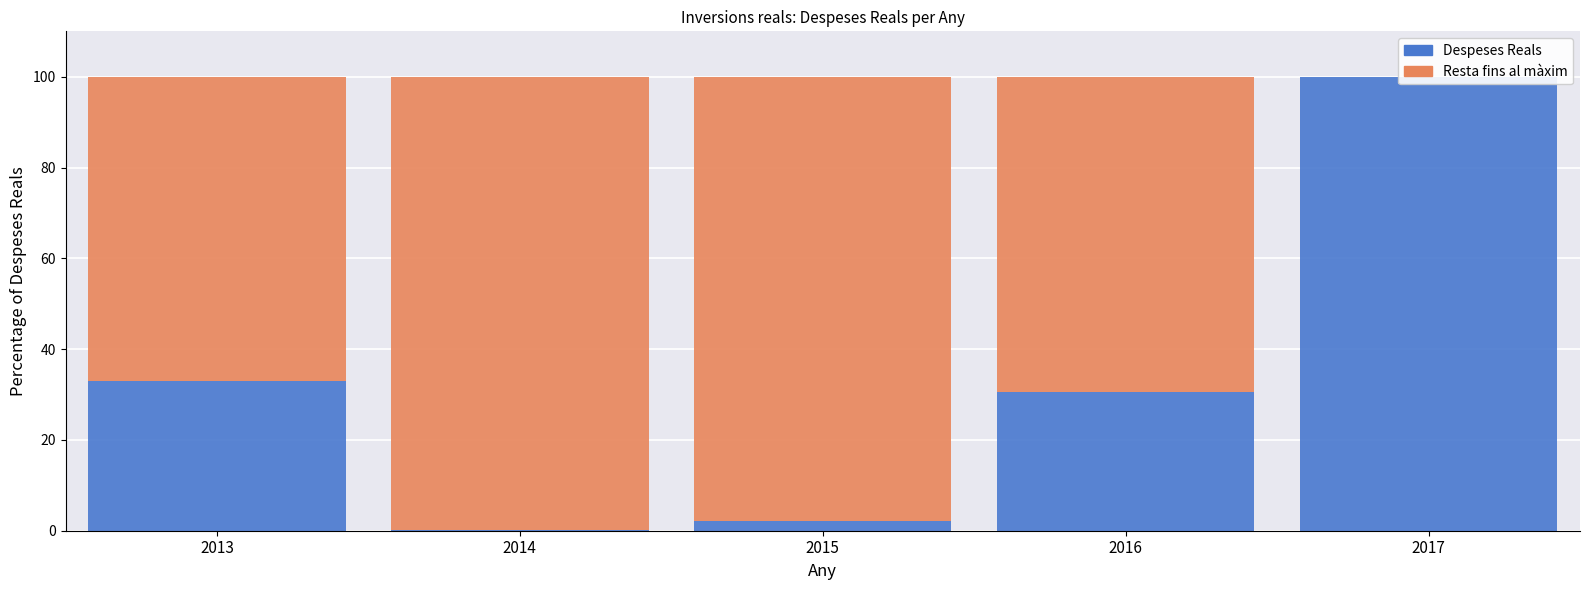

True or false: Resta fins al màxim has a value of 0.0 at 2017.

True